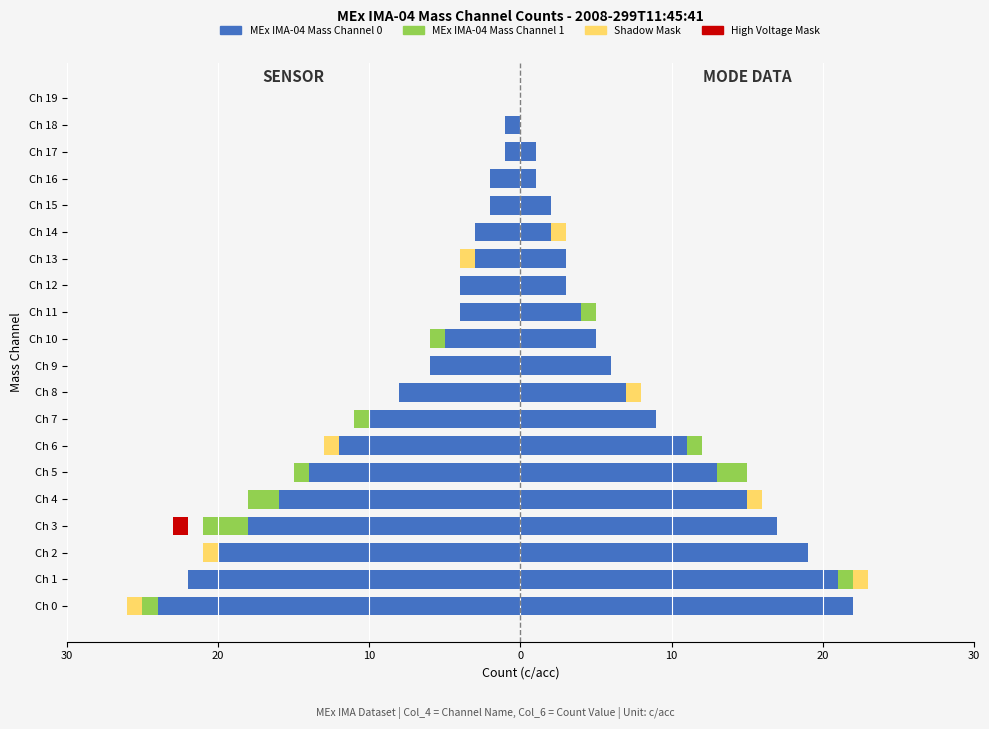

Is it true that MEx IMA-04 Mass Channel 1 equals -2 at Ch 18?

False